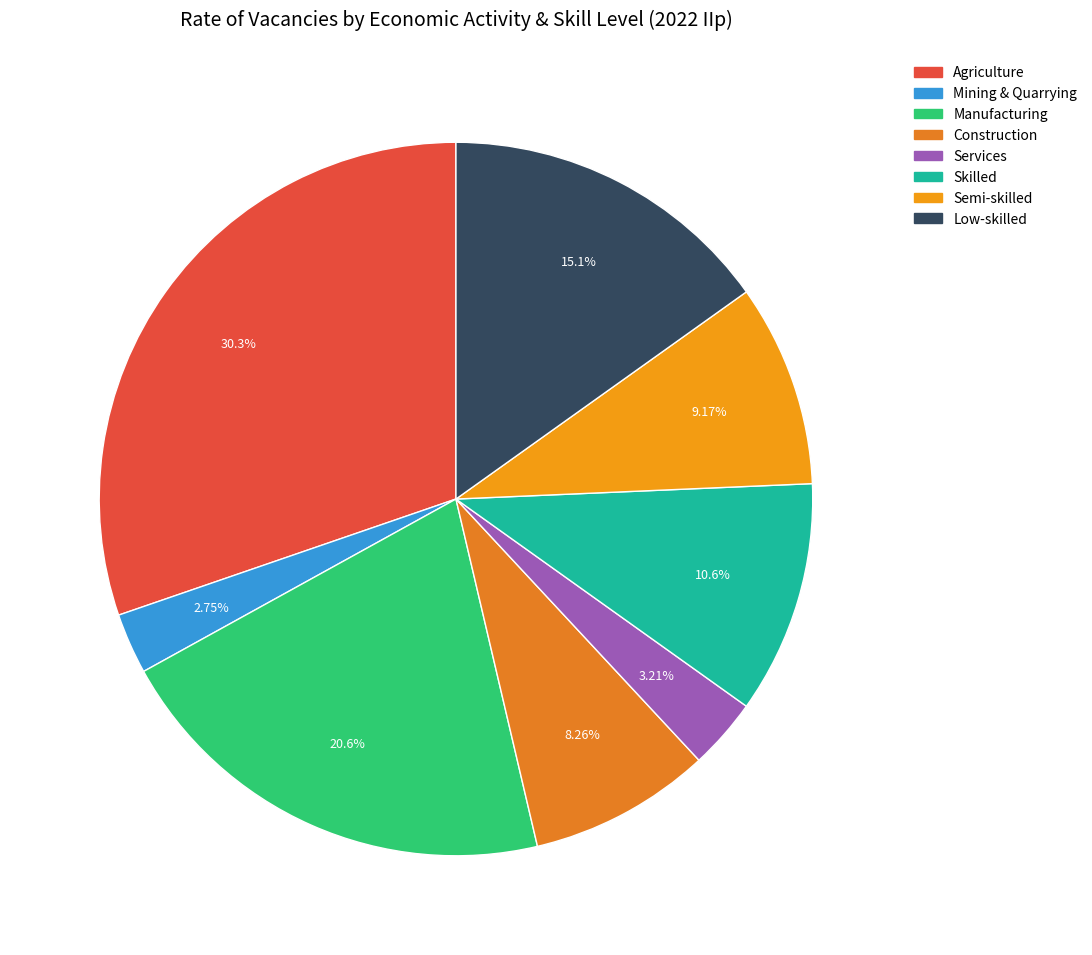

To the nearest percent, what percentage of the pie is Agriculture?

30%